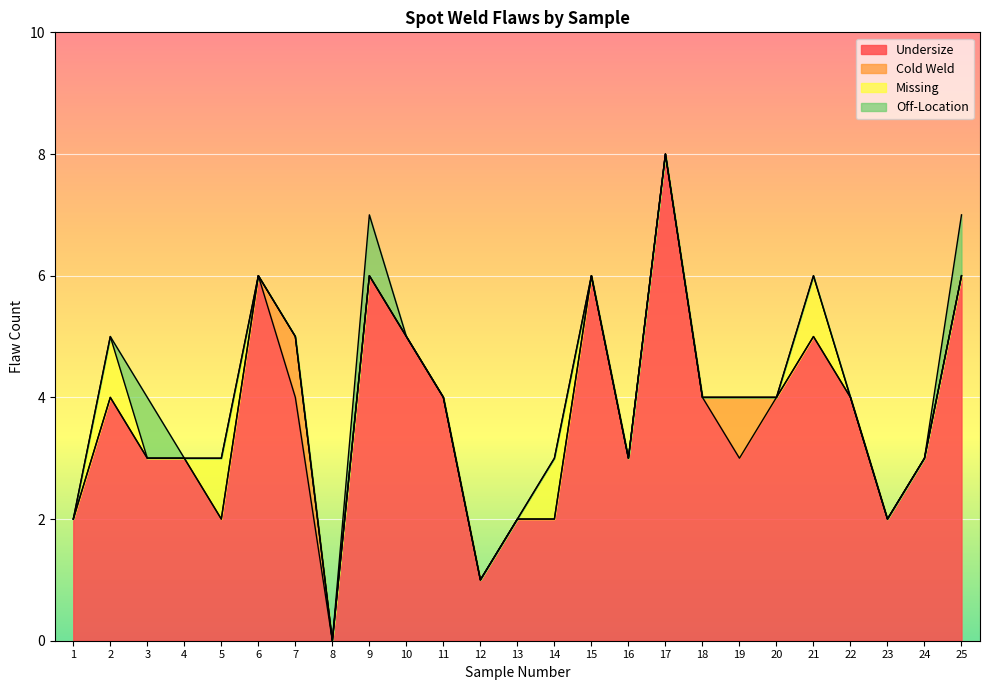

In Cold Weld, how many points are higher than both neighbors (excluding endpoints)?

2